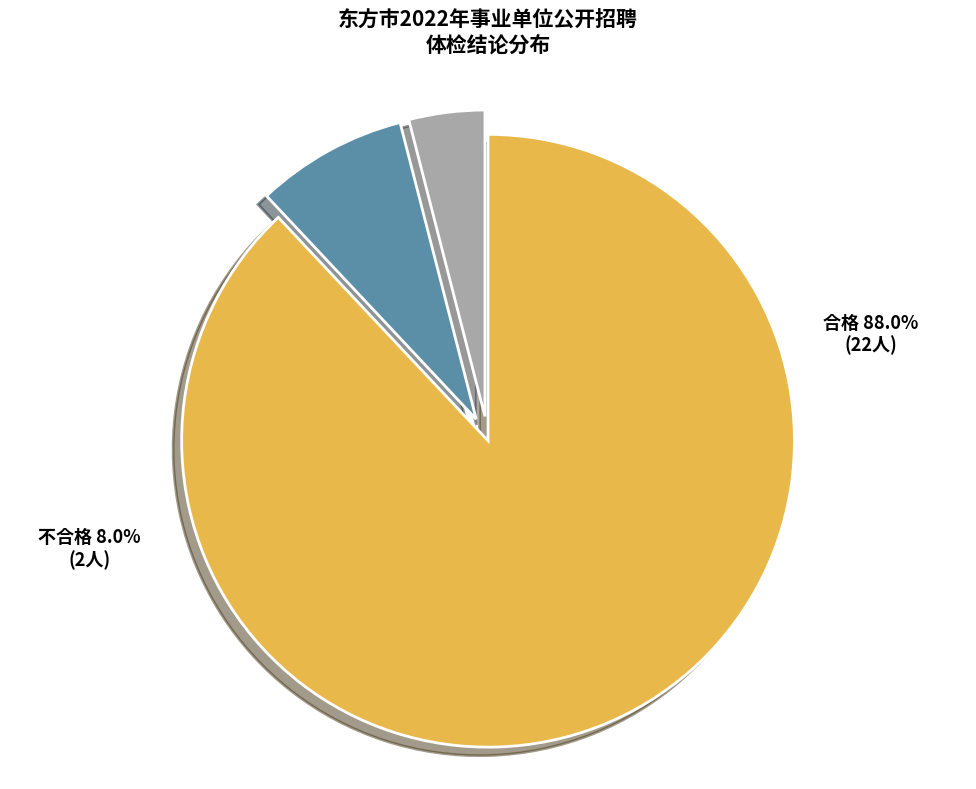

What percentage is the 因妊娠延迟体检 slice, to the nearest percent?

4%